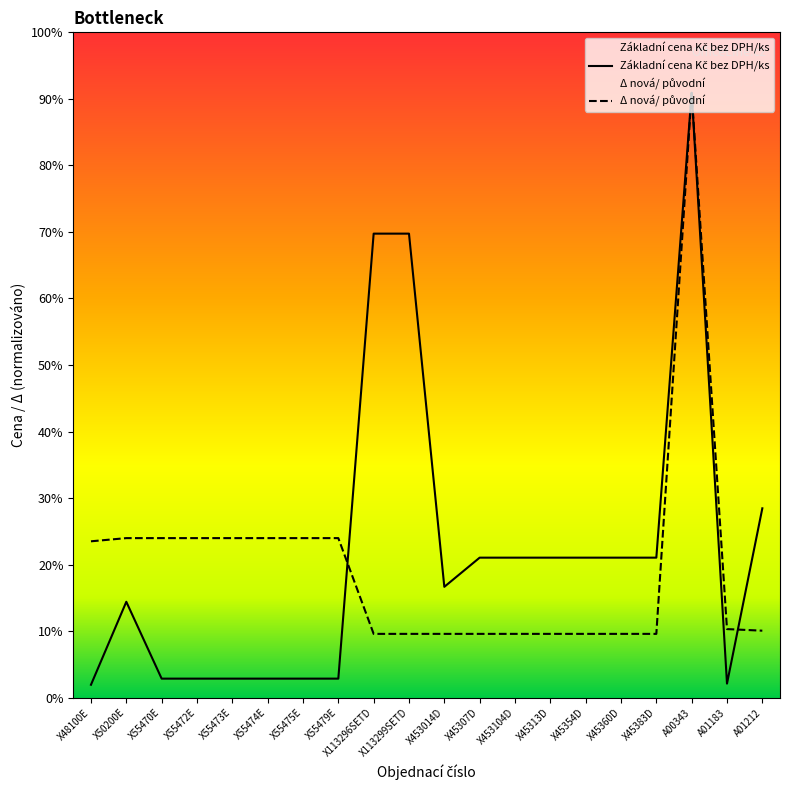

Where do Základní cena Kč bez DPH/ks and Δ nová/ původní first cross each other?

X55479E and X113296SETD